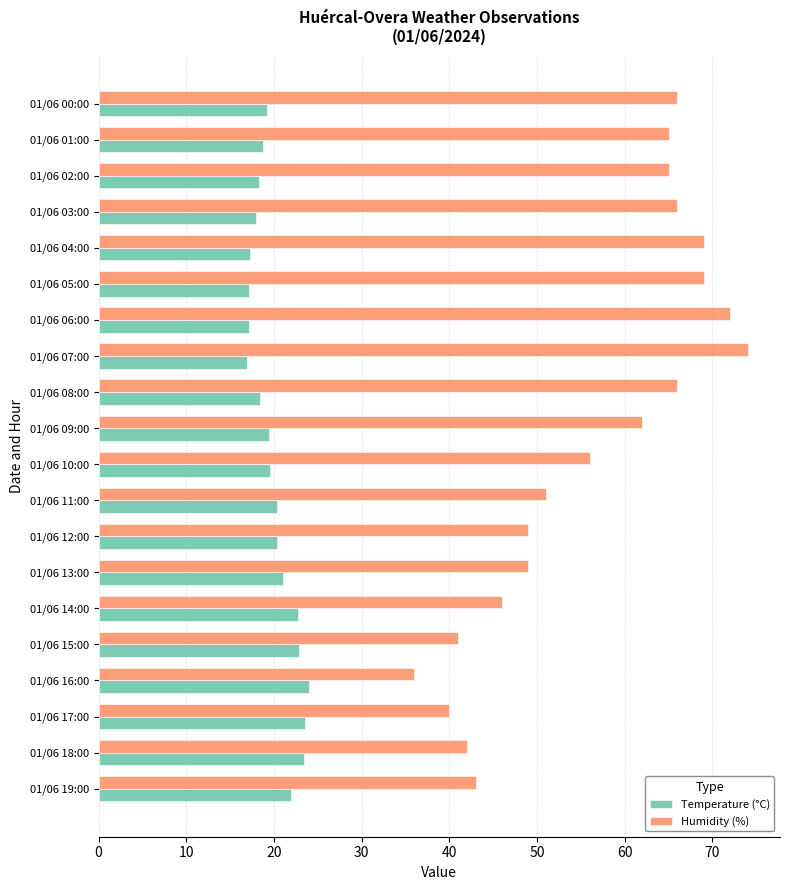

Which series has the largest range (max minus min)?

Humidity (%)